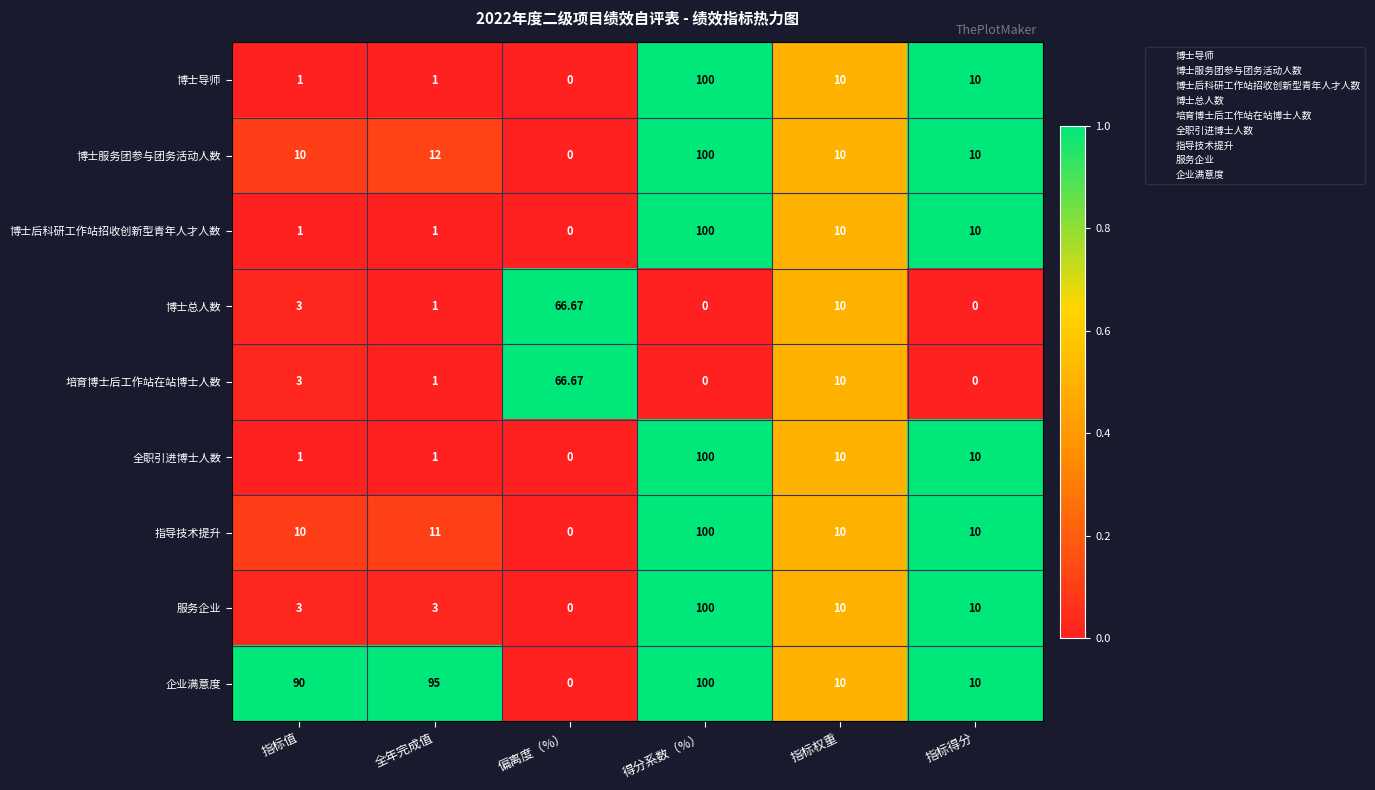

At which category is the sum across all series the highest?

得分系数（%）